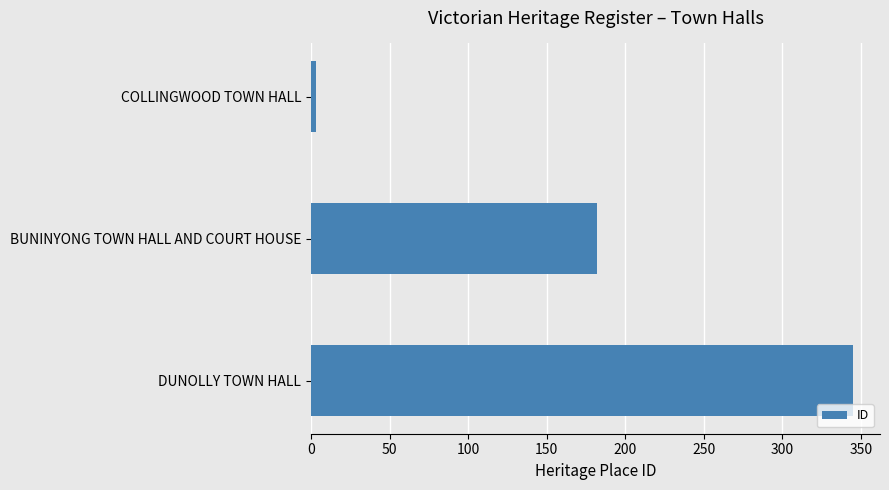

How many bars are there in total?

3